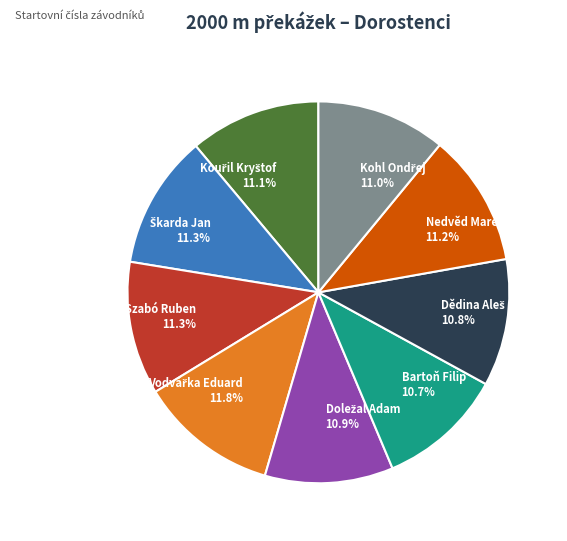

Does any single category account for the majority?

No